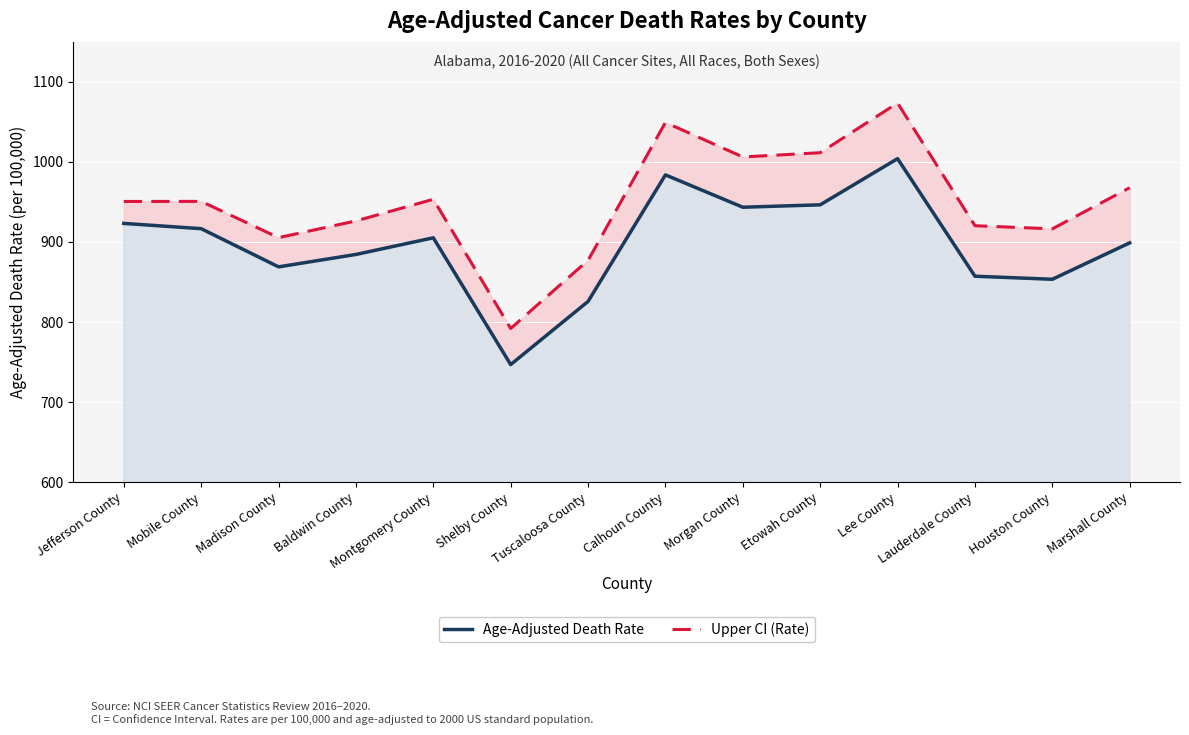

What is the difference between the highest and lowest values at Tuscaloosa County?

51.4